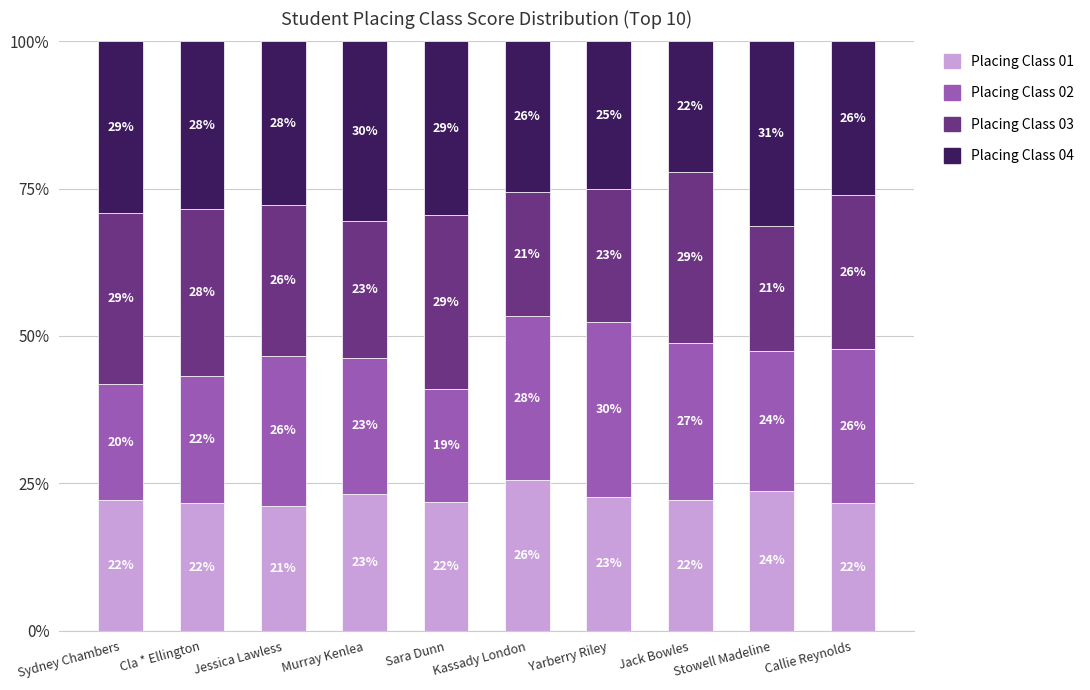

What are all the series names shown in the legend?

Placing Class 01, Placing Class 02, Placing Class 03, Placing Class 04